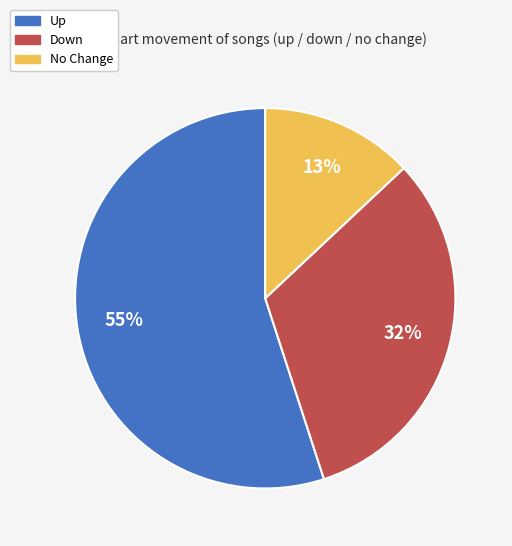

Is there any slice that represents more than half of the pie?

Yes